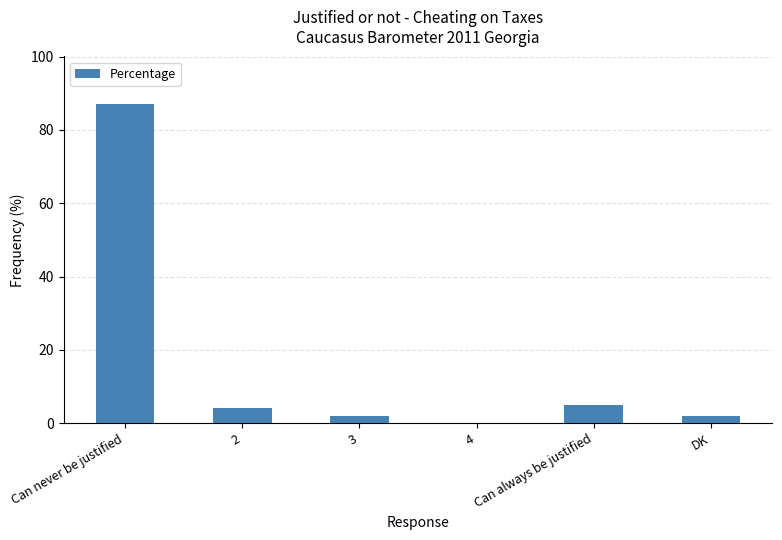

Reading right to left, transcribe all the data shown in this chart.

DK=2	Can always be justified=5	4=0	3=2	2=4	Can never be justified=87